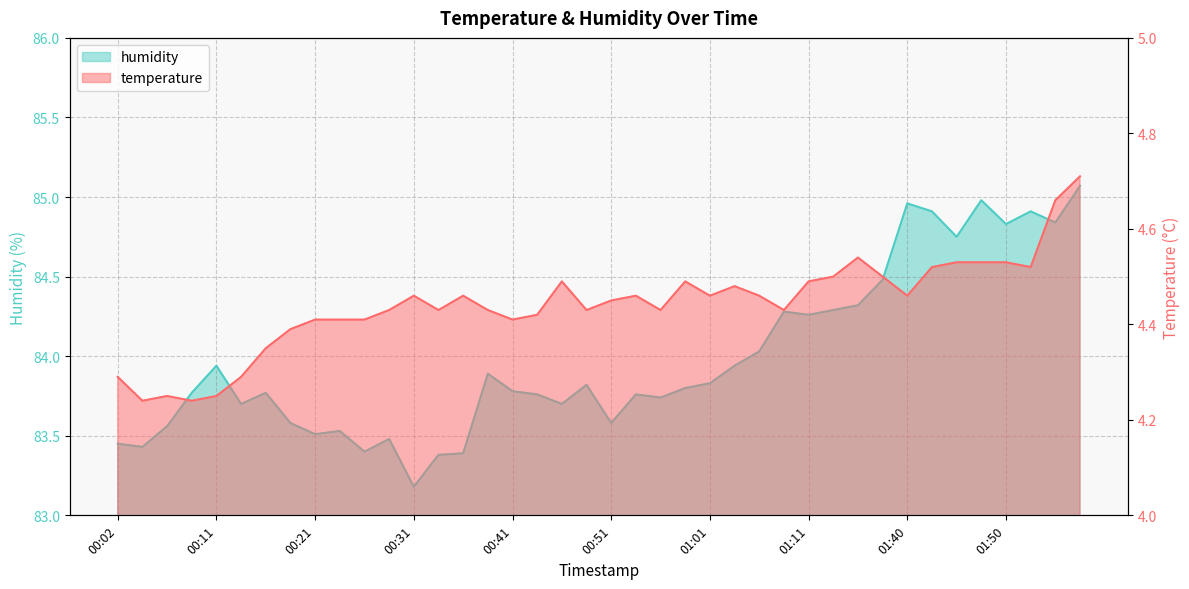

Reading left to right, list all the values displayed in this chart.

temperature: 00:02=4.3	00:04=4.2	00:07=4.2	00:09=4.2	00:11=4.2	00:14=4.3	00:16=4.3	00:19=4.4	00:21=4.4	00:24=4.4	00:26=4.4	00:29=4.4	00:31=4.5	00:33=4.4	00:36=4.5	00:38=4.4	00:41=4.4	00:43=4.4	00:46=4.5	00:49=4.4	00:51=4.5	00:54=4.5	00:56=4.4	00:59=4.5	01:01=4.5	01:03=4.5	01:06=4.5	01:08=4.4	01:11=4.5	01:13=4.5	01:27=4.5	01:35=4.5	01:40=4.5	01:43=4.5	01:45=4.5	01:48=4.5	01:50=4.5	01:53=4.5	02:01=4.7	02:06=4.7
humidity: 00:02=83.5	00:04=83.4	00:07=83.6	00:09=83.8	00:11=83.9	00:14=83.7	00:16=83.8	00:19=83.6	00:21=83.5	00:24=83.5	00:26=83.4	00:29=83.5	00:31=83.2	00:33=83.4	00:36=83.4	00:38=83.9	00:41=83.8	00:43=83.8	00:46=83.7	00:49=83.8	00:51=83.6	00:54=83.8	00:56=83.7	00:59=83.8	01:01=83.8	01:03=83.9	01:06=84.0	01:08=84.3	01:11=84.3	01:13=84.3	01:27=84.3	01:35=84.5	01:40=85.0	01:43=84.9	01:45=84.8	01:48=85.0	01:50=84.8	01:53=84.9	02:01=84.8	02:06=85.1